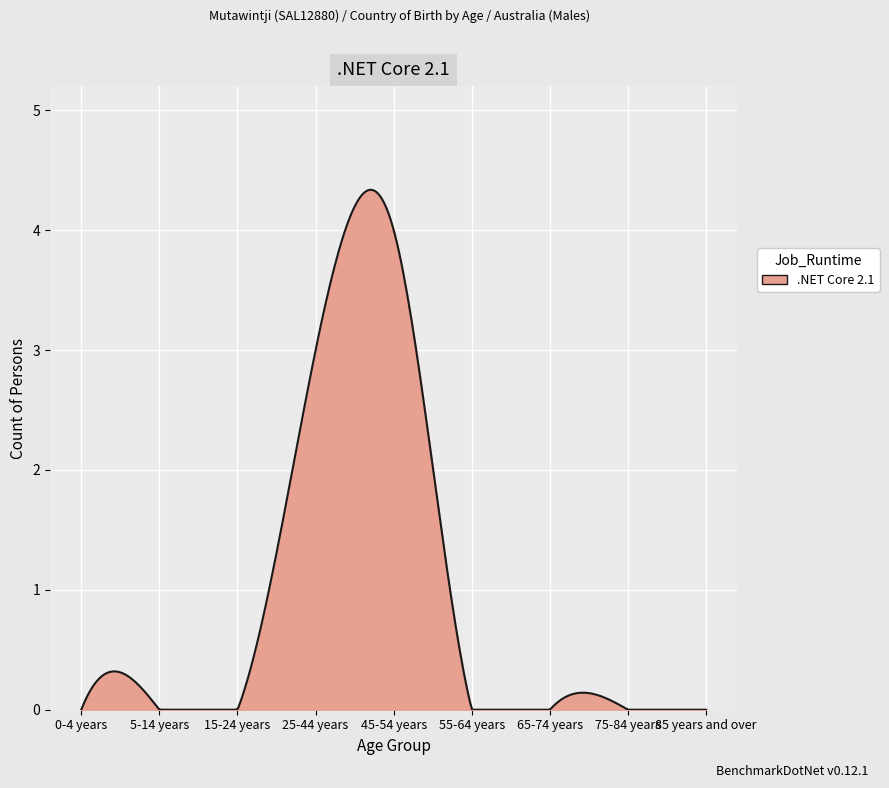

What is the difference between the second highest and second lowest values?

4.3